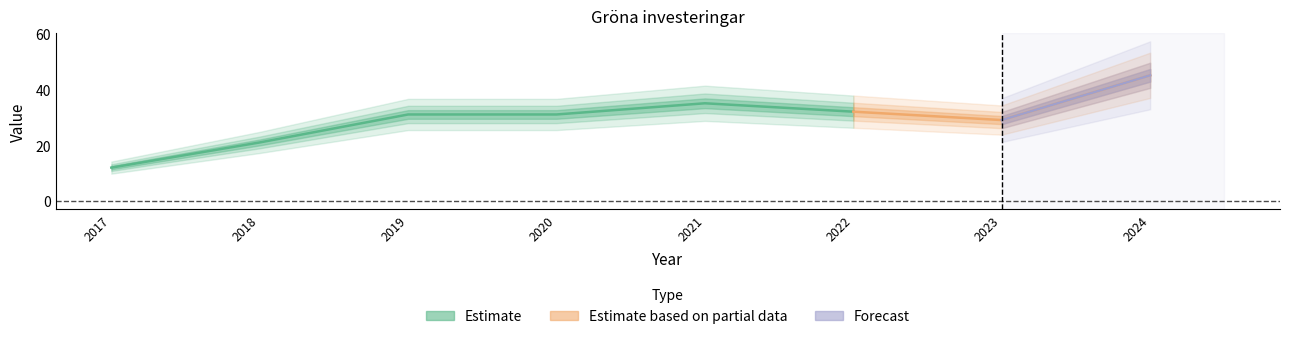

How many lines are shown in the chart?

1